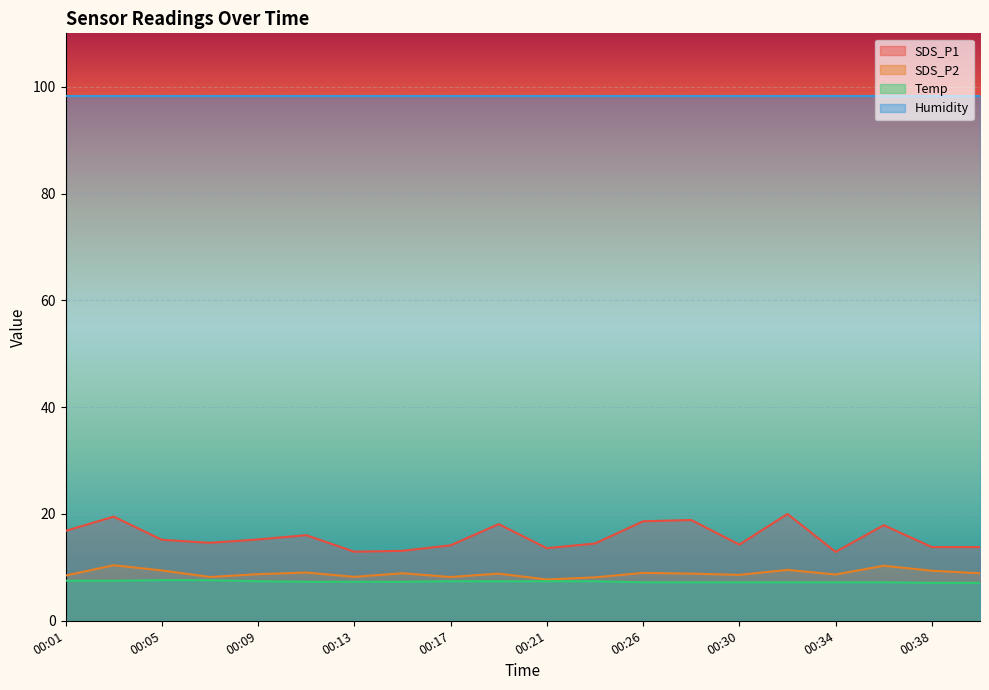

What is the lowest value of the SDS_P1 series?

12.9